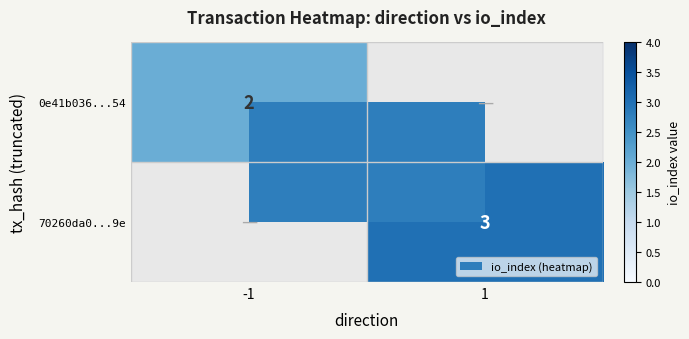

The 0e41b036...54 series shows 1 at -1. True or false?

False